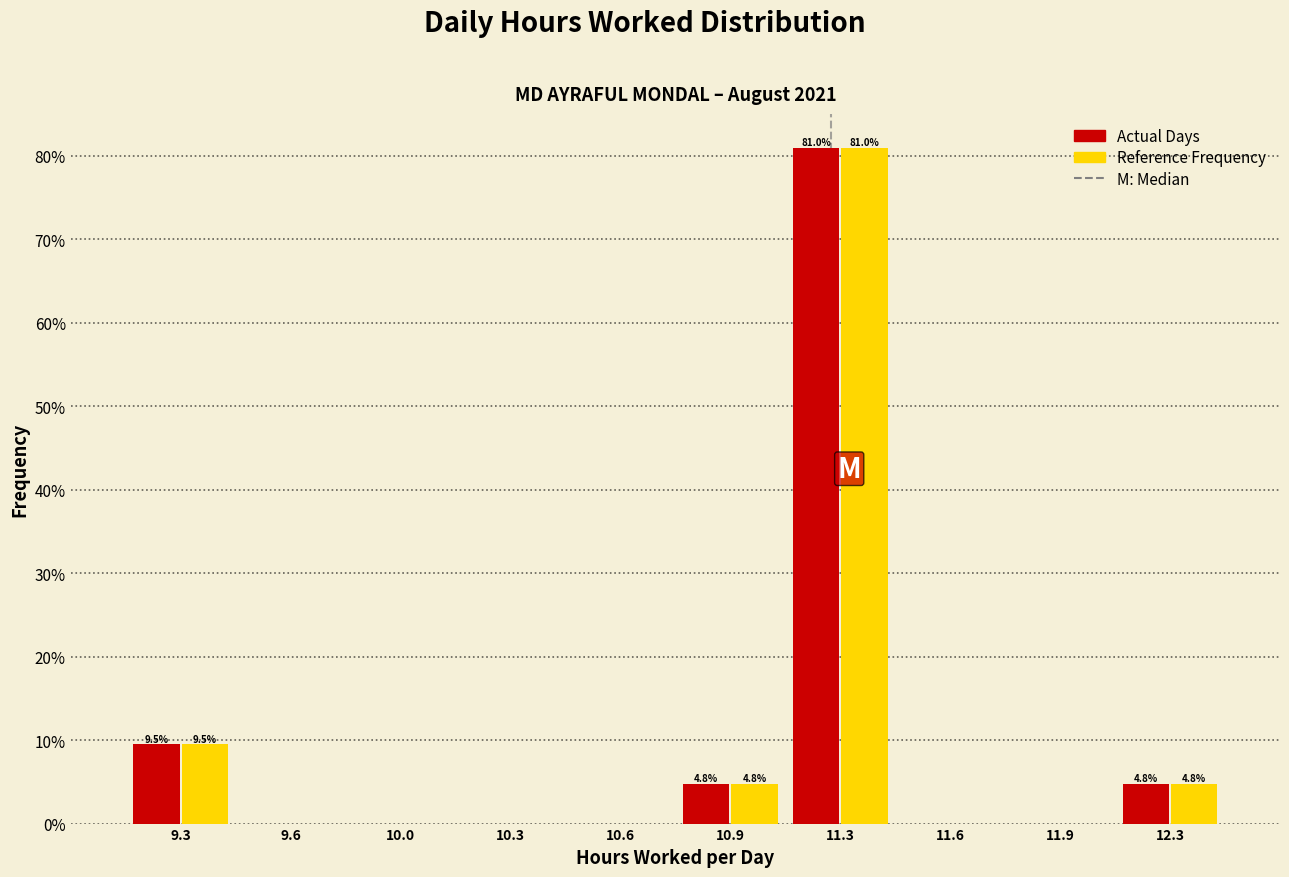

Reading left to right, extract all data points from this chart.

Actual Days: 9.3=9.5	9.6=0.0	10.0=0.0	10.3=0.0	10.6=0.0	10.9=4.8	11.3=81.0	11.6=0.0	11.9=0.0	12.3=4.8
Reference Frequency: 9.3=9.5	9.6=0.0	10.0=0.0	10.3=0.0	10.6=0.0	10.9=4.8	11.3=81.0	11.6=0.0	11.9=0.0	12.3=4.8